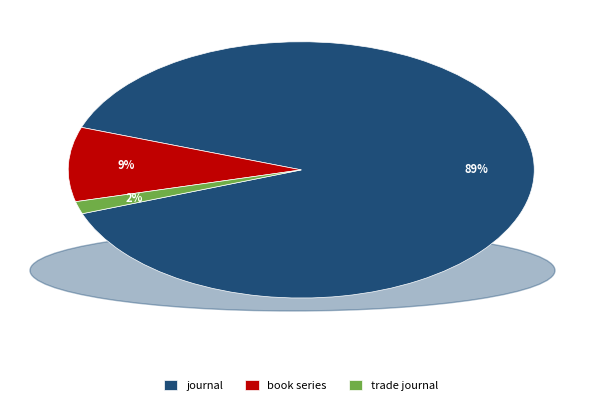

The book series slice represents 20% of the pie. True or false?

False